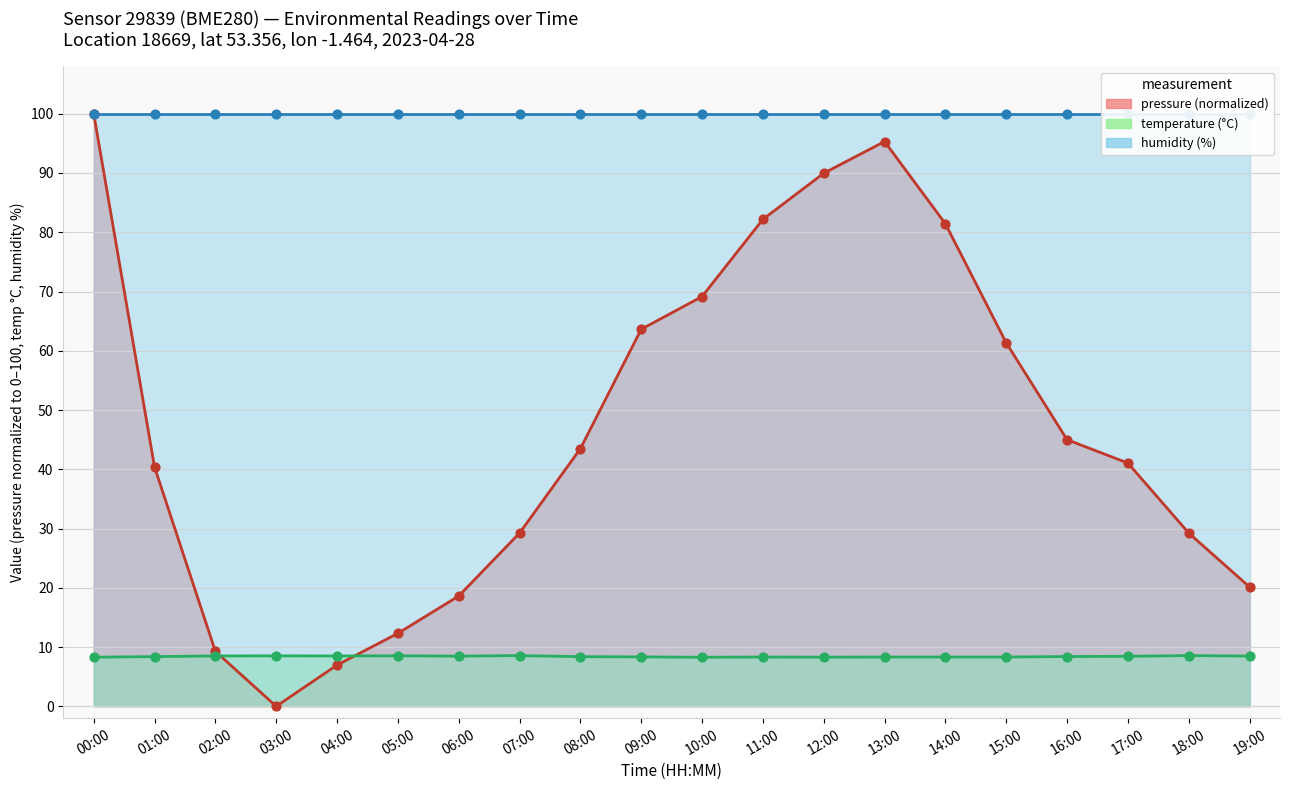

At which category is the sum across all series the highest?

00:00